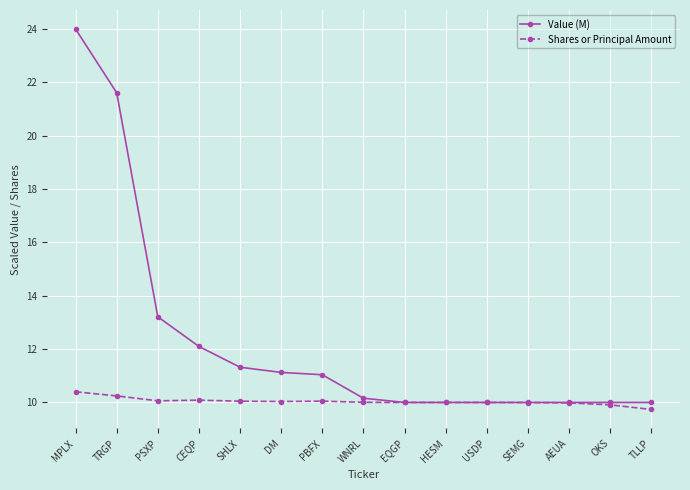

Which series has the largest range (max minus min)?

Value (M)